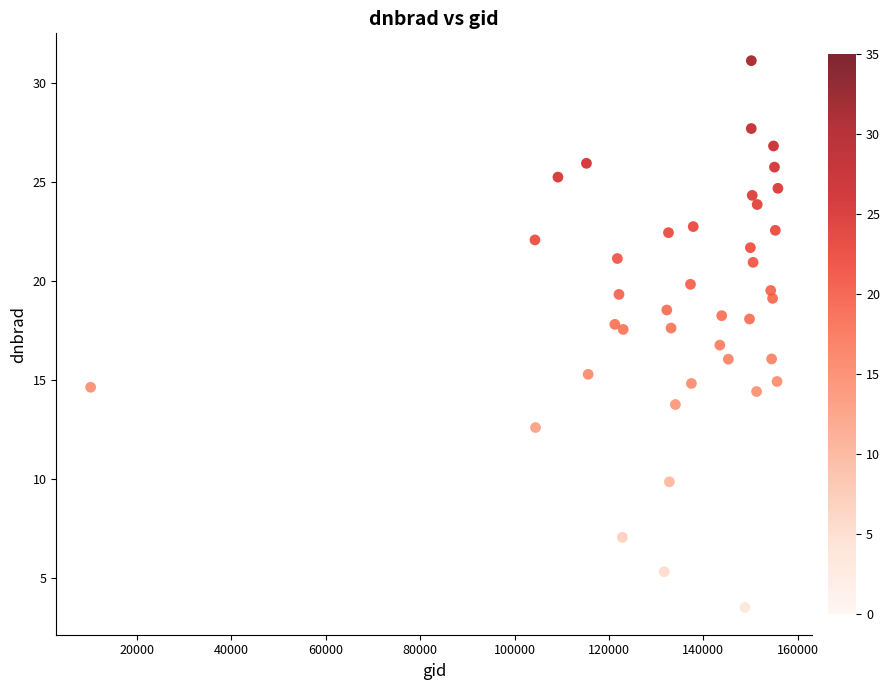

What is the range of Y values (max minus min)?

27.7